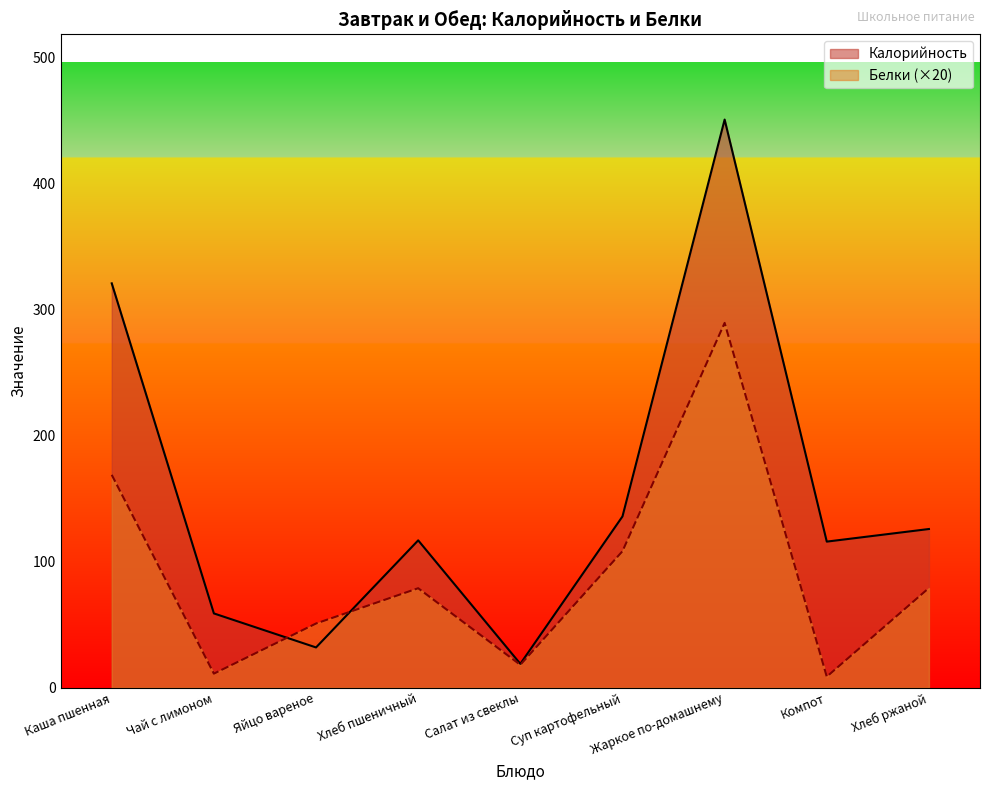

Reading right to left, list all the values displayed in this chart.

Калорийность: 126.0	116.0	451.0	136.0	19.0	117.0	32.0	59.0	321.0
Белки: 79.2	8.8	289.6	108.4	18.2	79.0	51.0	11.2	169.0